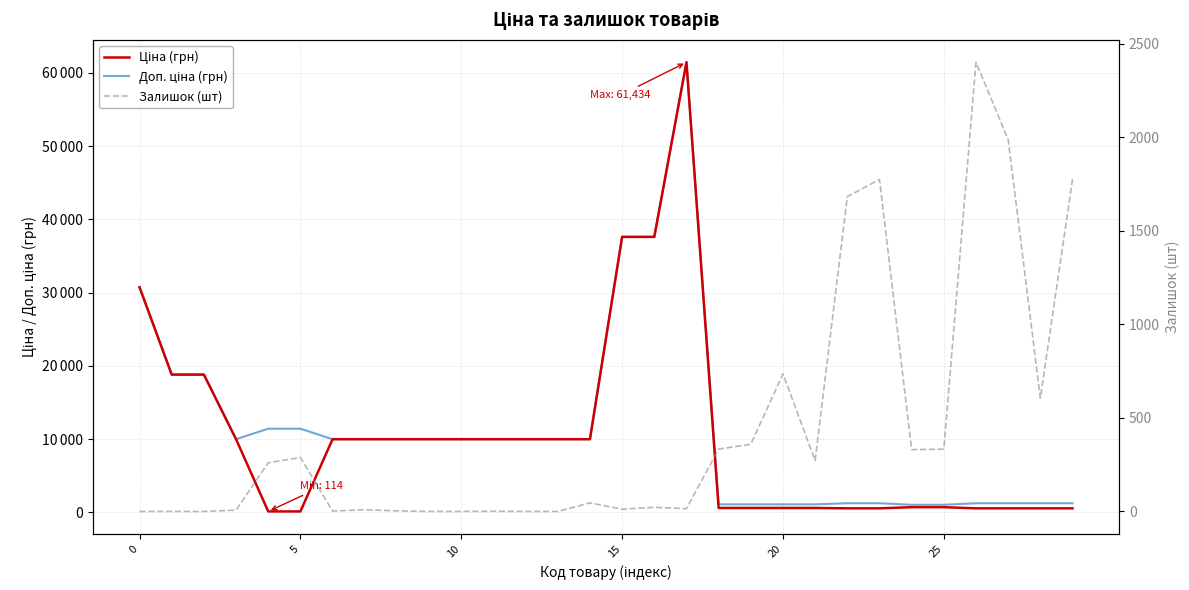

The value of Ціна (грн) at 7 is 2283.9. True or false?

False